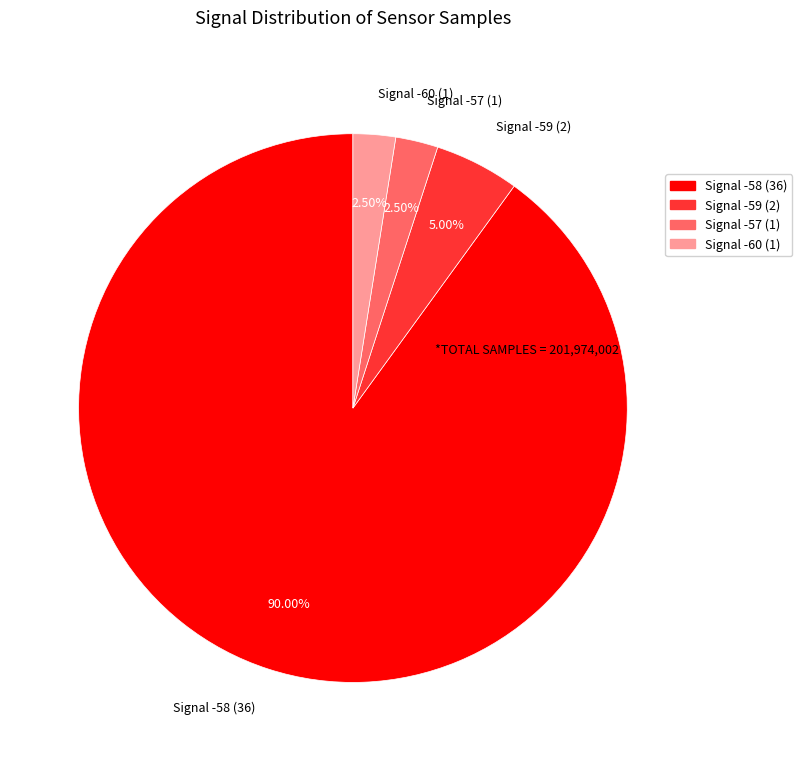

What is the majority slice?

Signal -58 (36)